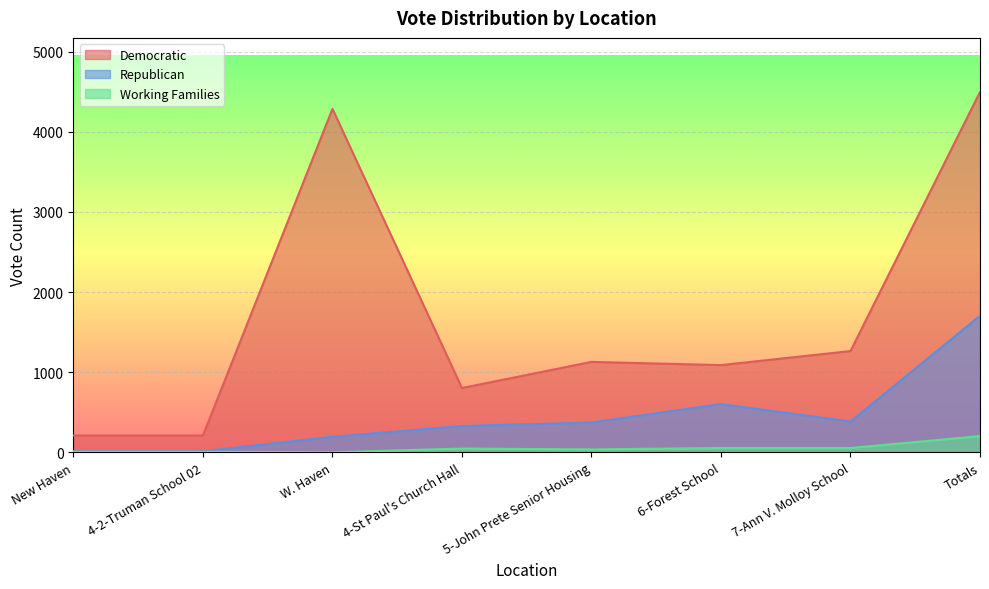

Which category has the highest value in the Democratic series?

Totals